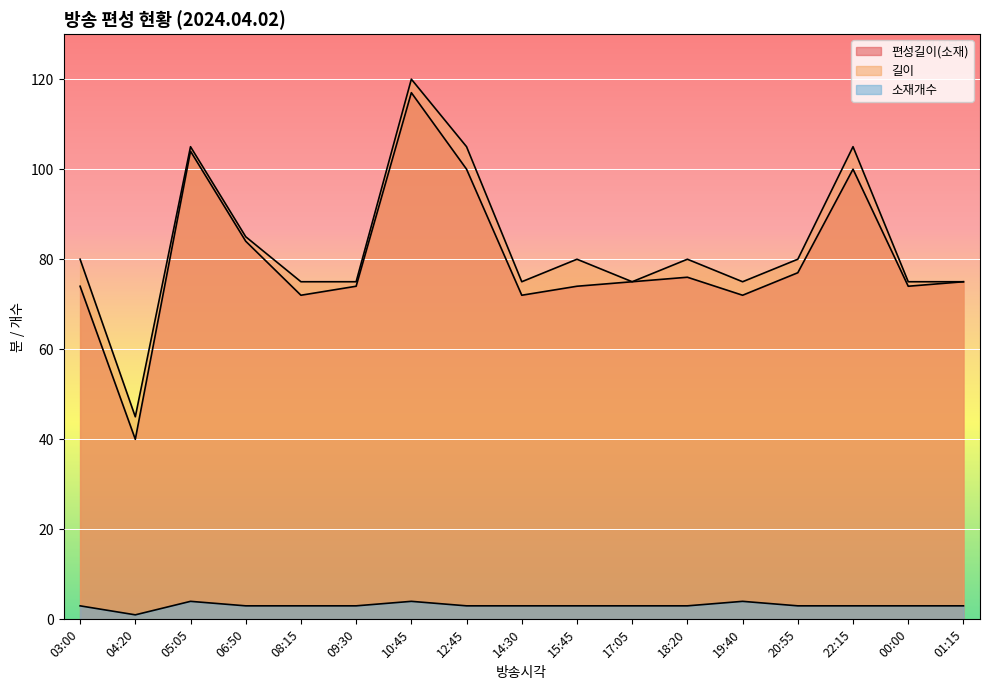

Reading right to left, list all the values displayed in this chart.

편성길이(소재): 75	74	100	77	72	76	75	74	72	100	117	74	72	84	104	40	74
길이: 75	75	105	80	75	80	75	80	75	105	120	75	75	85	105	45	80
소재개수: 3	3	3	3	4	3	3	3	3	3	4	3	3	3	4	1	3